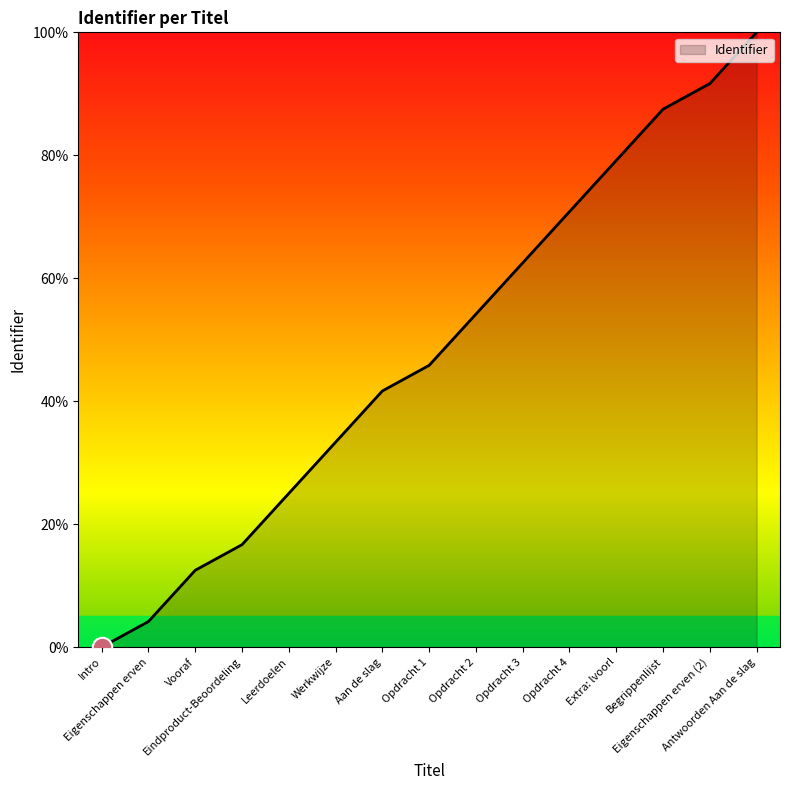

What is the greatest value displayed?

100.0